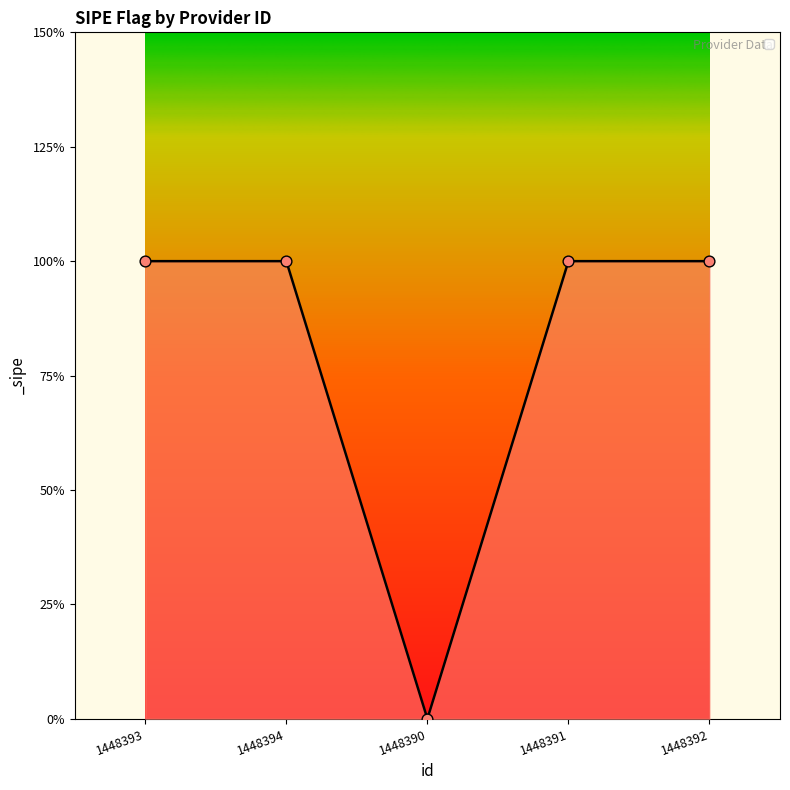

What is the ratio of the value at 1448394 to the value at 1448392?

1.0